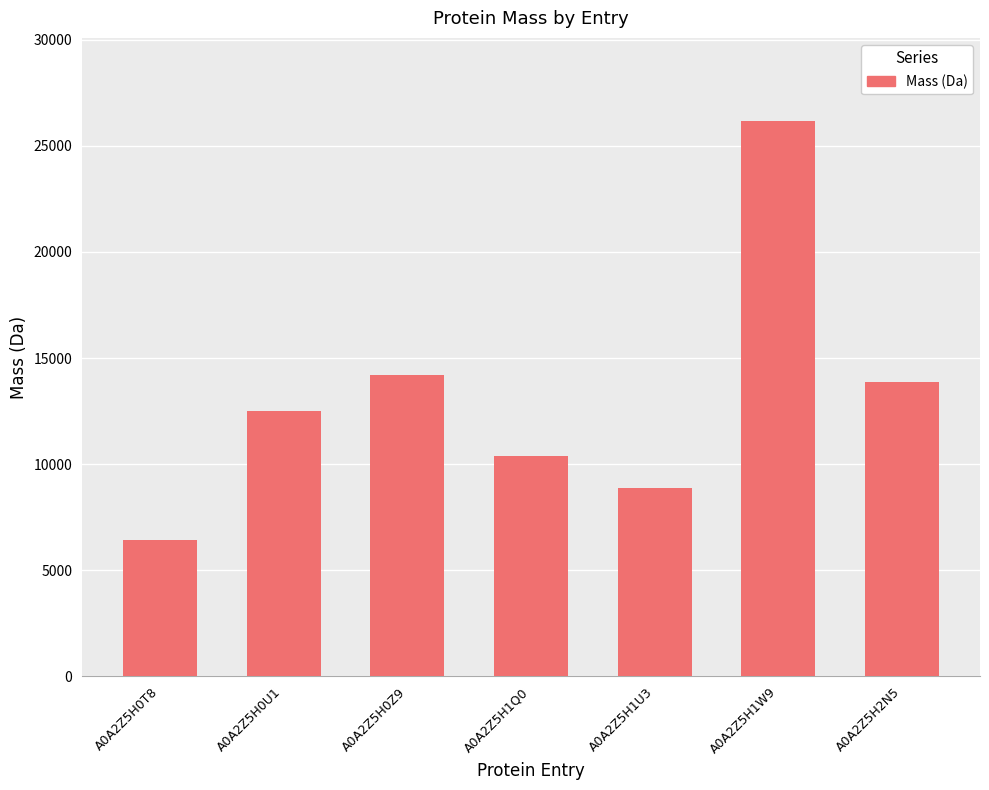

Reading left to right, list all the values displayed in this chart.

A0A2Z5H0T8=6395.3	A0A2Z5H0U1=12501.9	A0A2Z5H0Z9=14209.9	A0A2Z5H1Q0=10359.8	A0A2Z5H1U3=8878.1	A0A2Z5H1W9=26170.0	A0A2Z5H2N5=13852.5